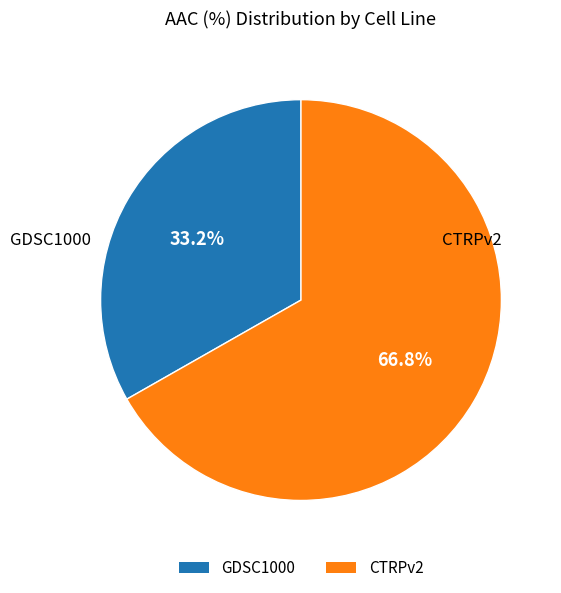

Rank the categories by value from highest to lowest.

CTRPv2, GDSC1000